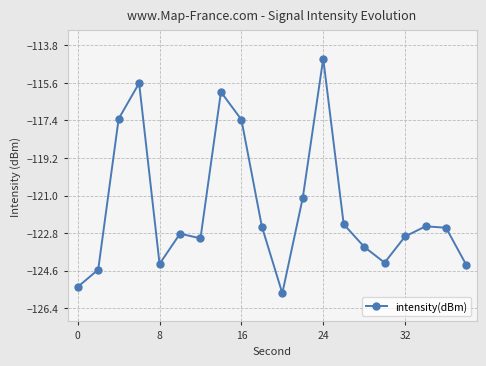

What is the value of the 2nd point from the left?

-124.6